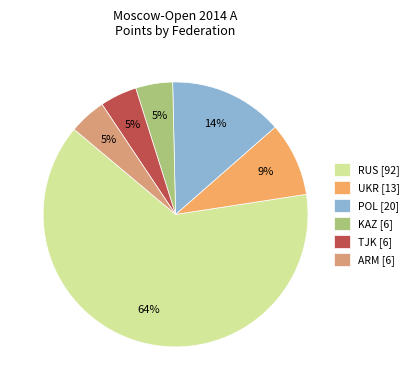

Which category has the biggest portion of the pie?

RUS [92]